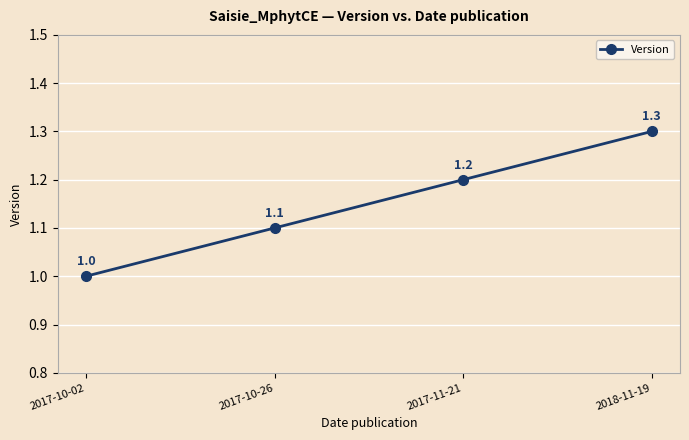

Count the number of values greater than 1.

3